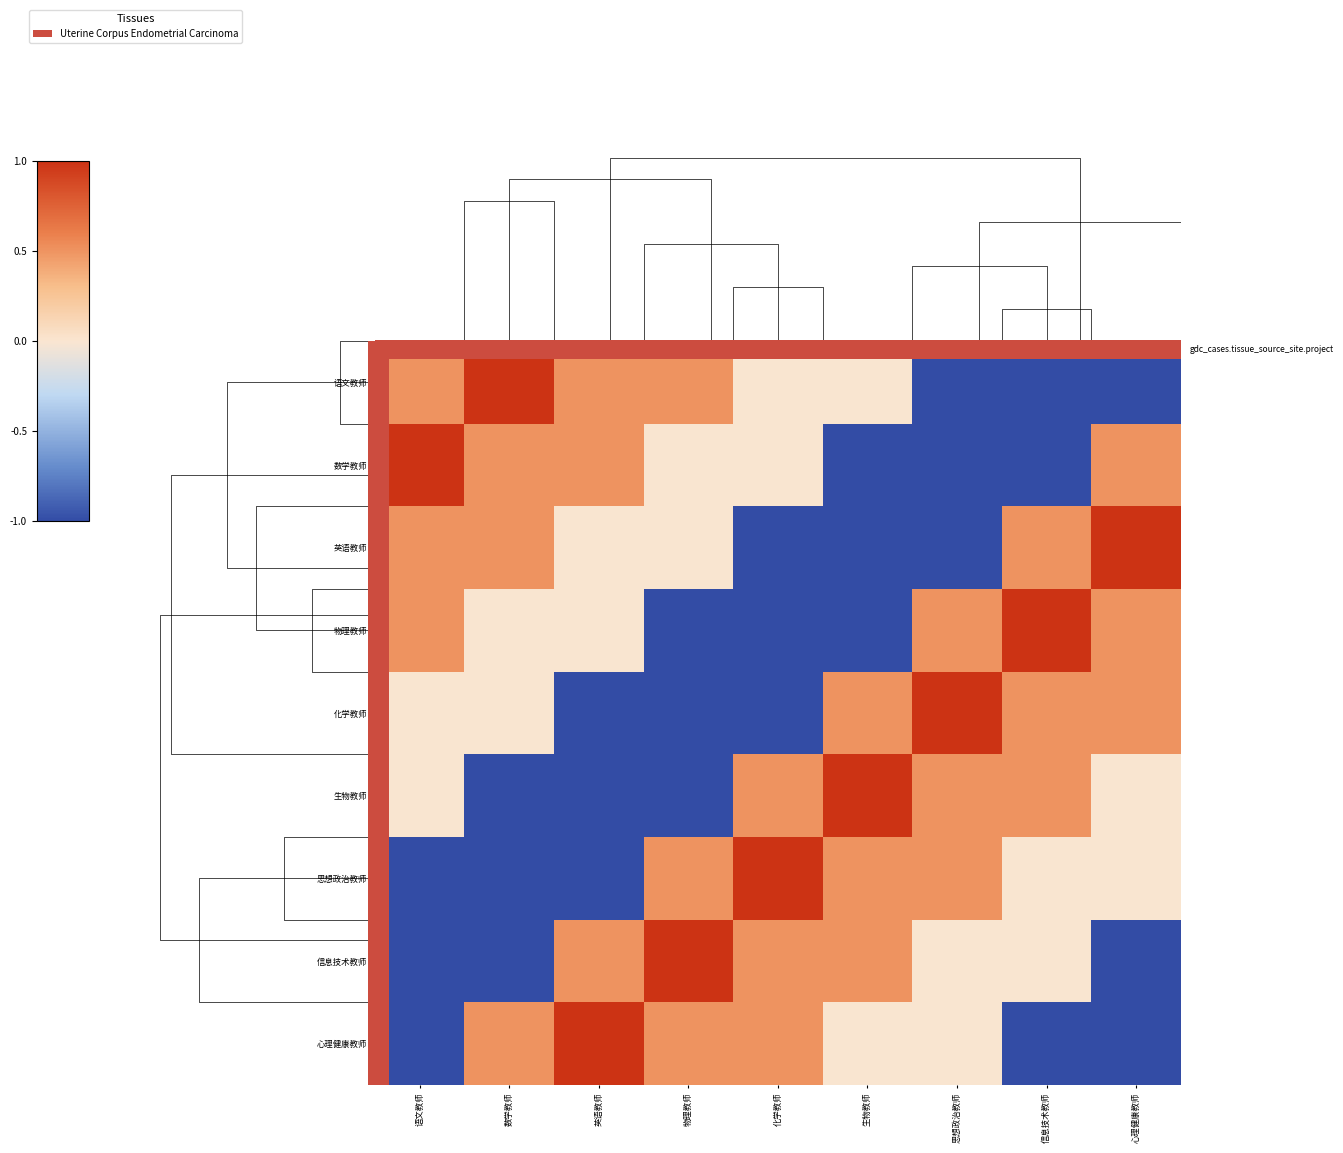

The value of 语文教师 at 数学教师 is 5. True or false?

True